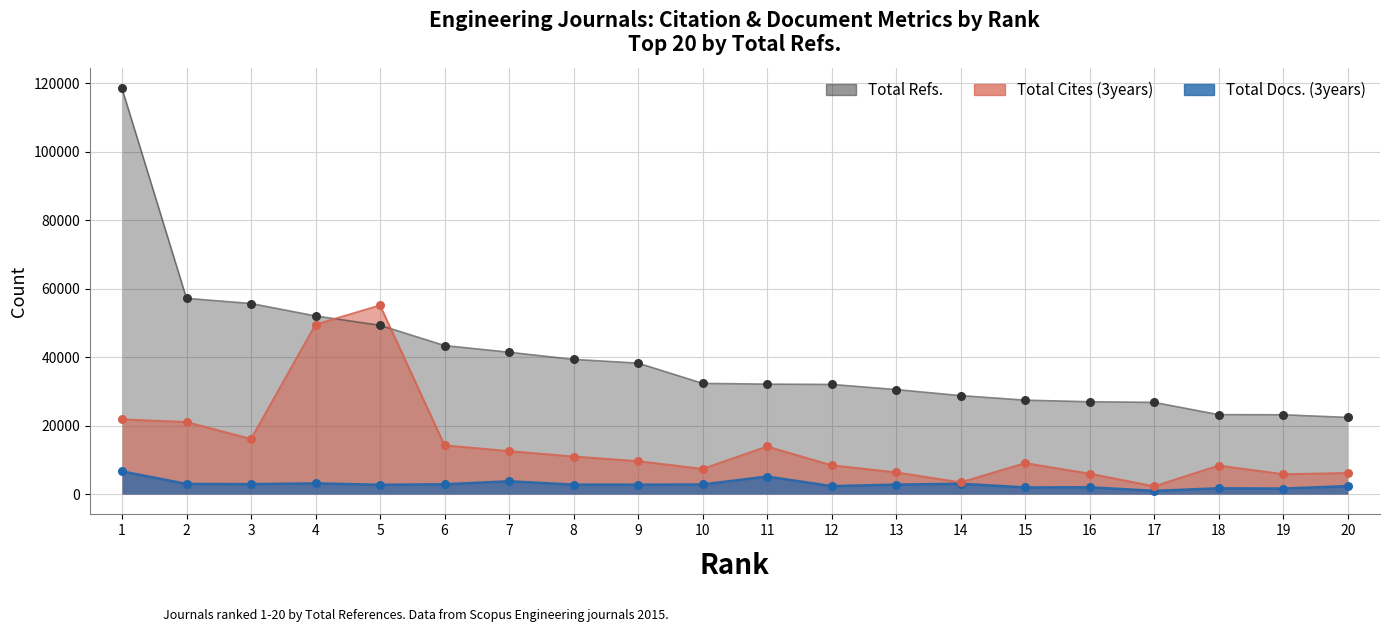

Which series reaches the minimum Y coordinate?

Total Docs. (3years)